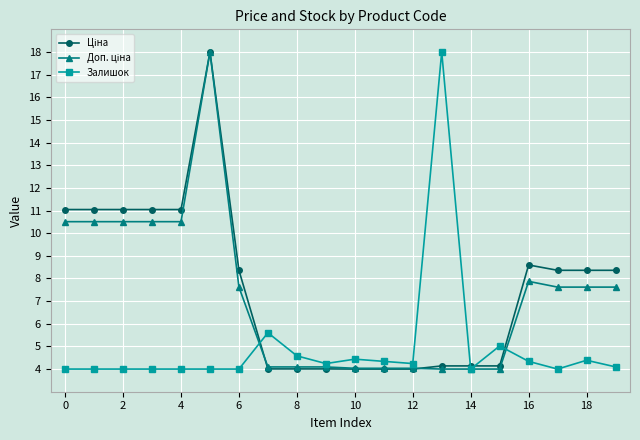

What is the sum of all Залишок values?

99.3